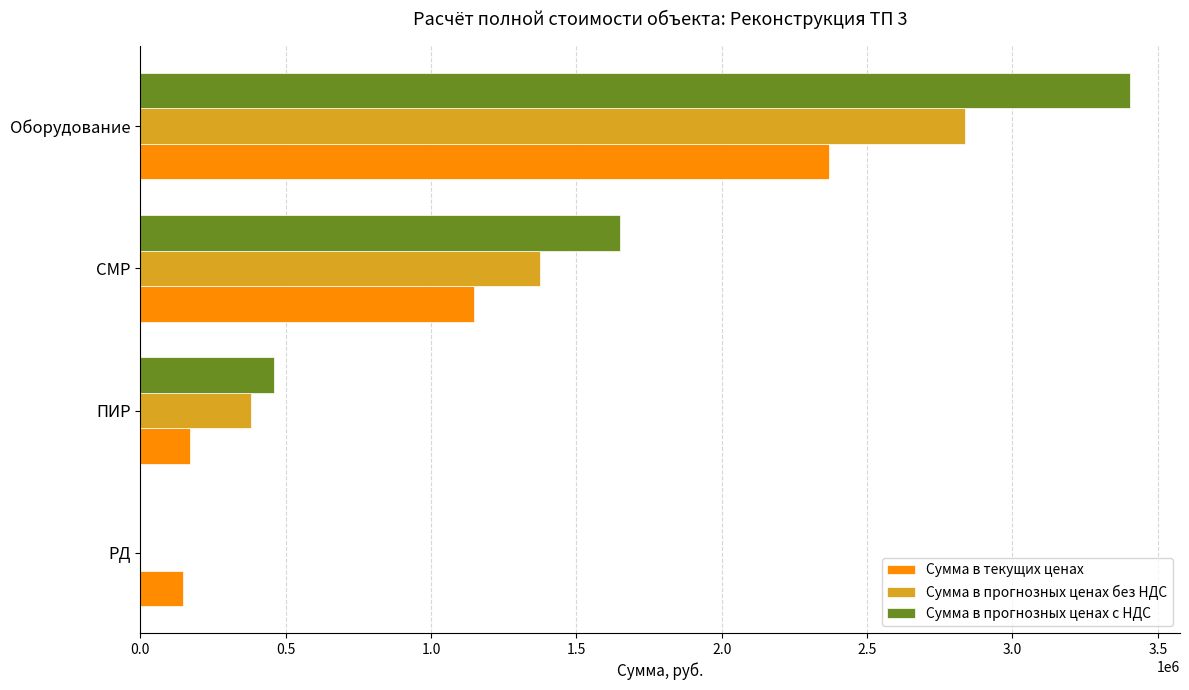

The value of Сумма в прогнозных ценах без НДС at СМР is 330968.4. True or false?

False